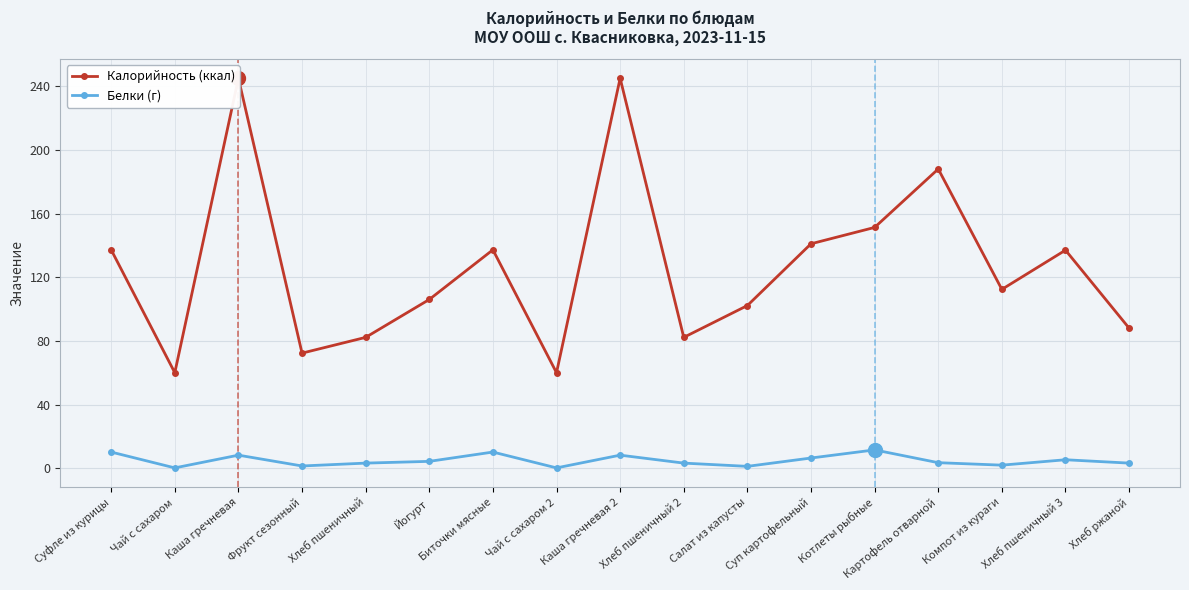

What is the sum of all Белки (г) values?

82.2